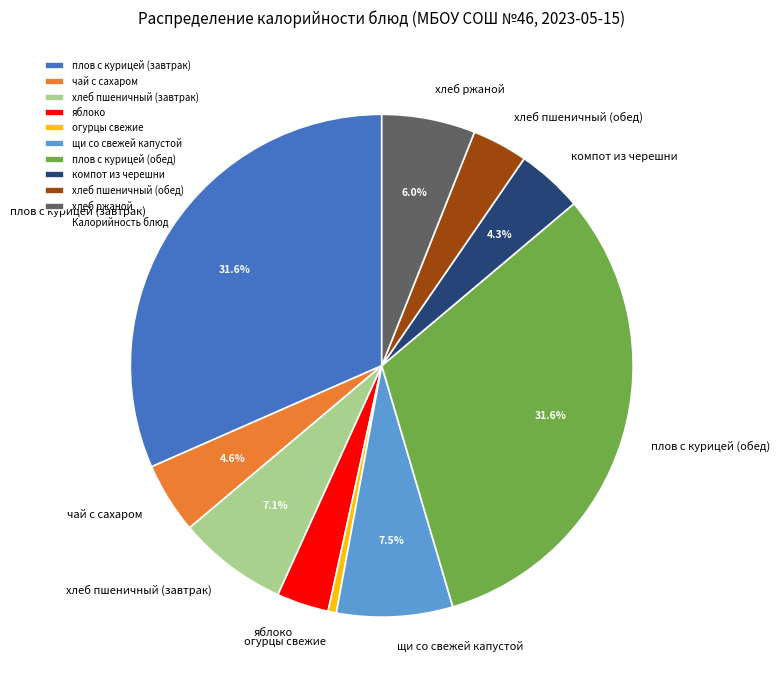

Between яблоко and компот из черешни, which is larger?

компот из черешни